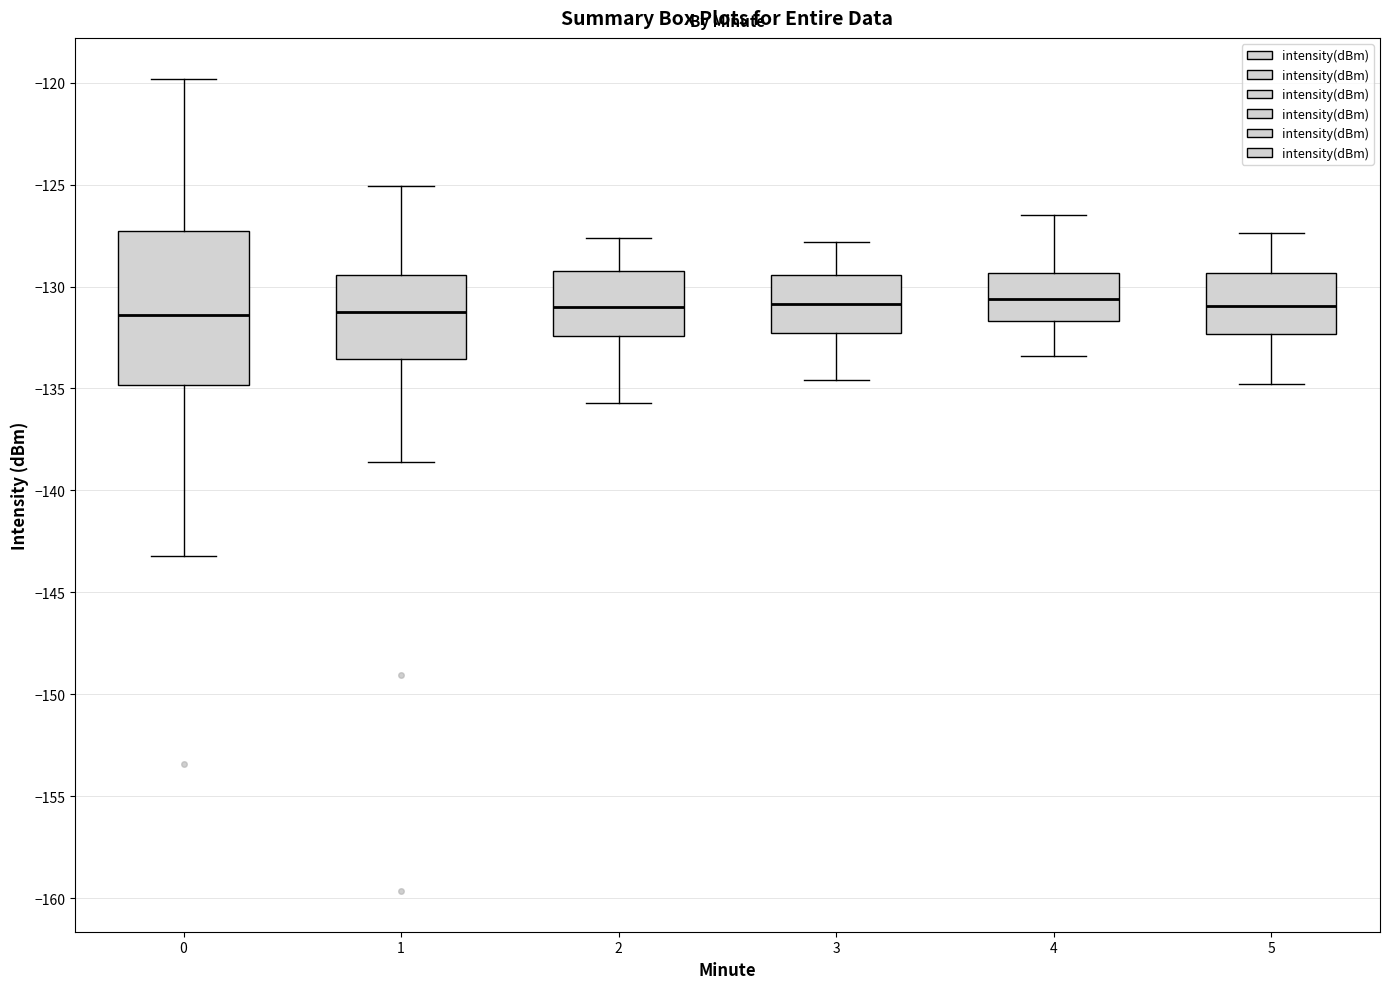

Reading left to right, read every box against the y-axis: the position of its median line, the range the box covers, and the ends of its whiskers. The values are not printed on the chart, so give them approximately, as read against the axis.

0: median -131.5, box -135.0 to -127.5, whiskers -143.0 to -120.0
1: median -131.5, box -133.5 to -129.5, whiskers -138.5 to -125.0
2: median -131.0, box -132.5 to -129.0, whiskers -135.5 to -127.5
3: median -131.0, box -132.5 to -129.5, whiskers -134.5 to -128.0
4: median -130.5, box -131.5 to -129.5, whiskers -133.5 to -126.5
5: median -131.0, box -132.5 to -129.5, whiskers -135.0 to -127.5